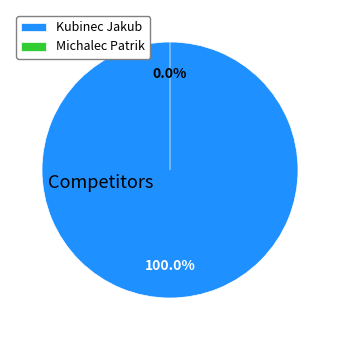

Which category has the biggest portion of the pie?

Kubinec Jakub